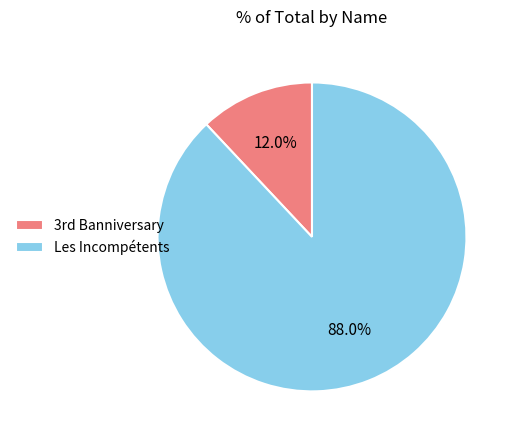

Which category accounts for the majority?

Les Incompétents